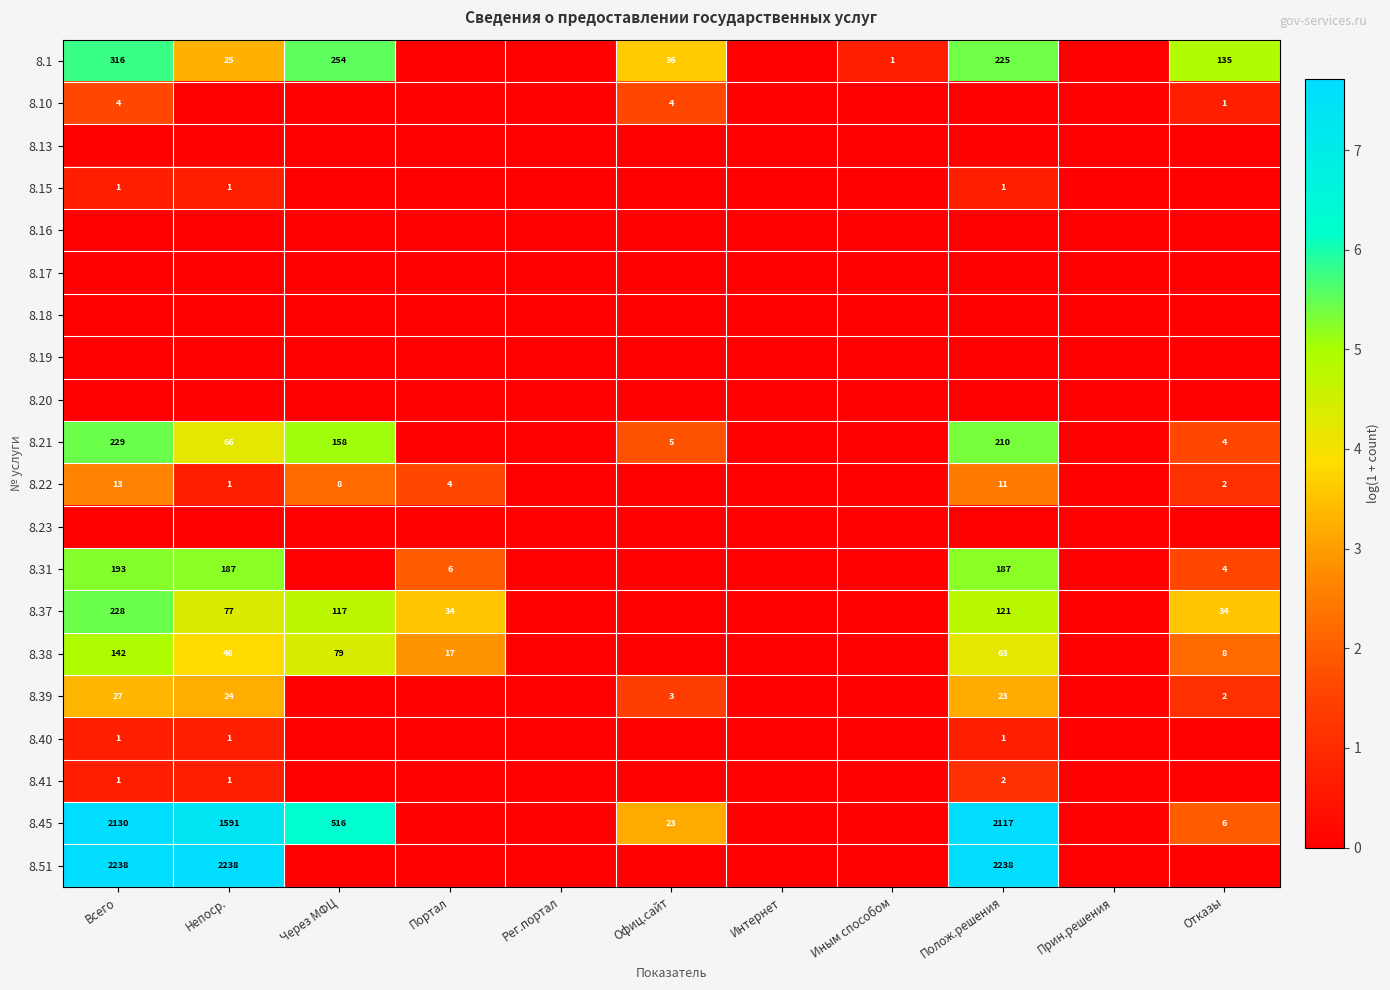

The value of 8.1 at Иным способом is 1. True or false?

True